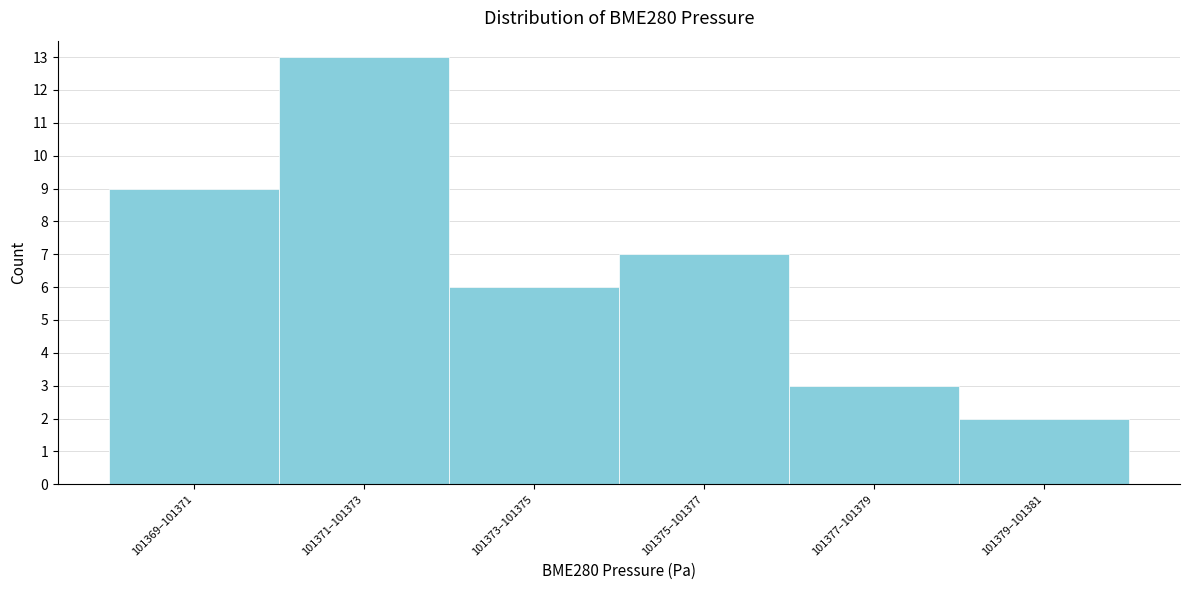

Reading left to right, transcribe all the data shown in this chart.

101369–101371=9	101371–101373=13	101373–101375=6	101375–101377=7	101377–101379=3	101379–101381=2